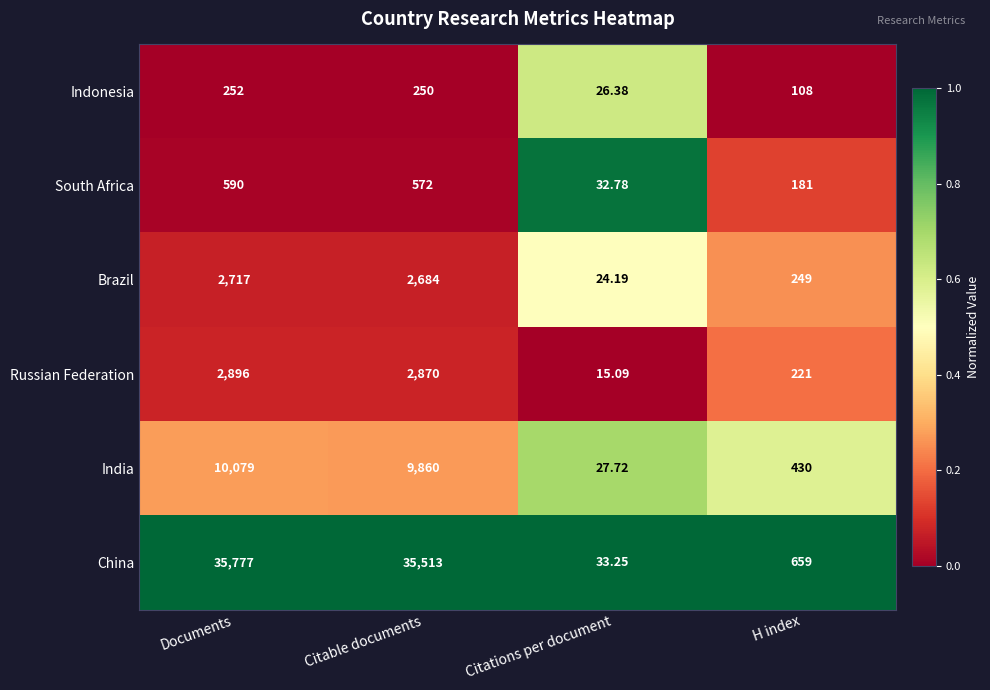

At which category does the chart reach its minimum across all series?

Citations per document